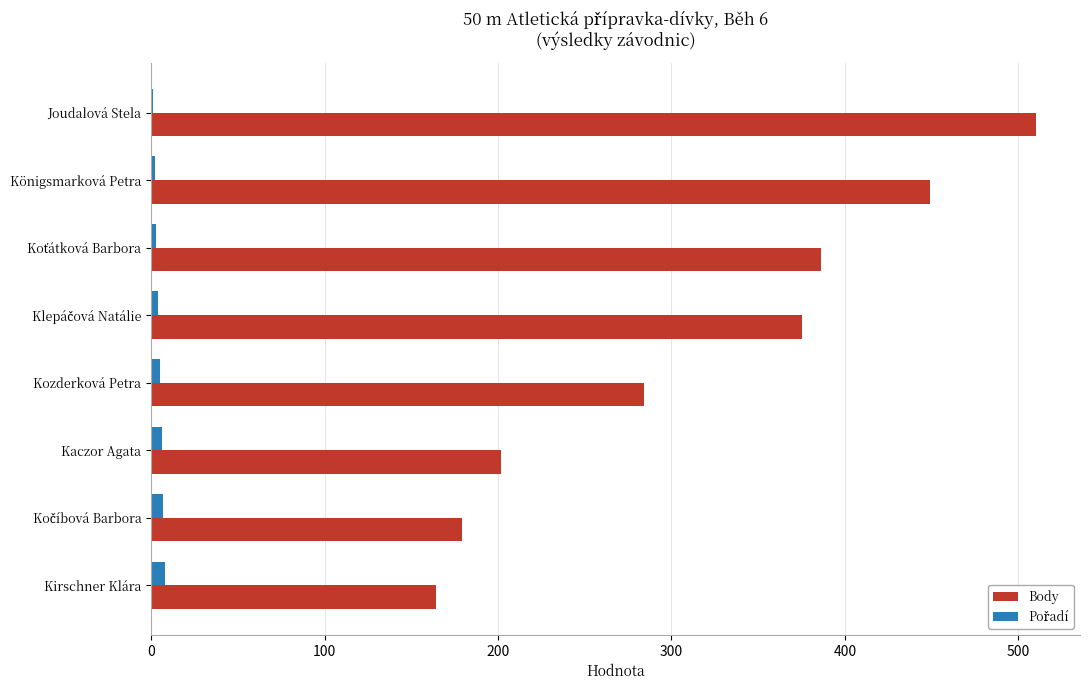

What is the greatest value displayed?

510